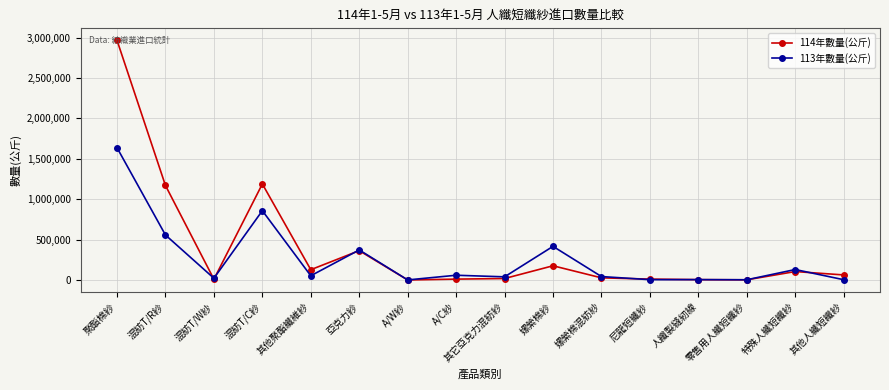

The value of 113年數量(公斤) at 混紡T/R紗 is 983051. True or false?

False